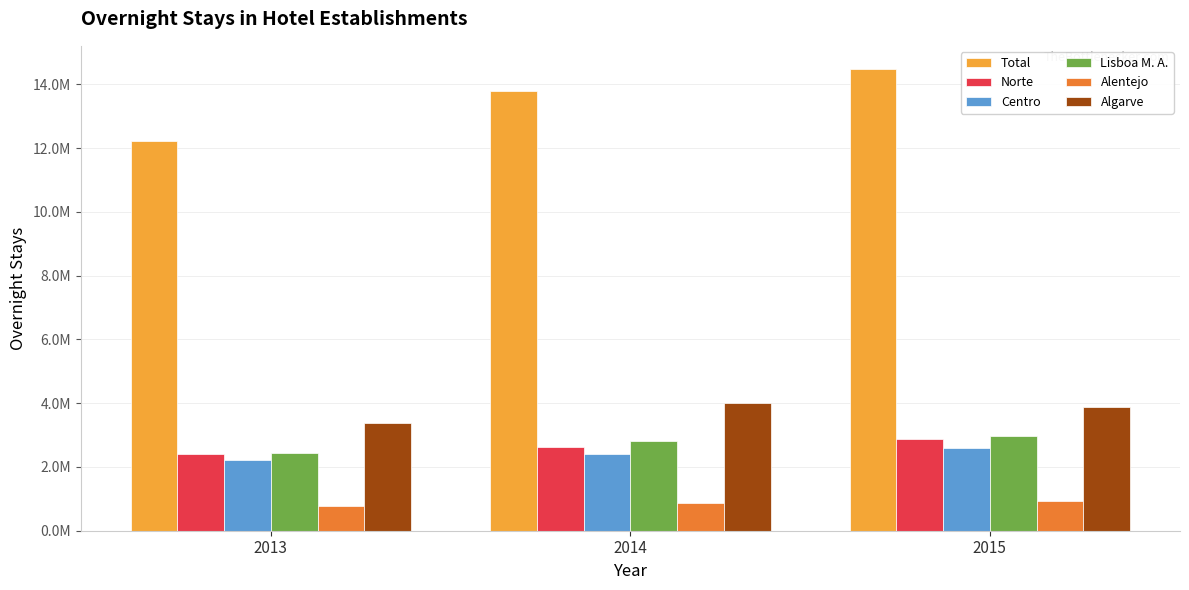

What are all the series names shown in the legend?

Total, Norte, Centro, Lisboa M. A., Alentejo, Algarve